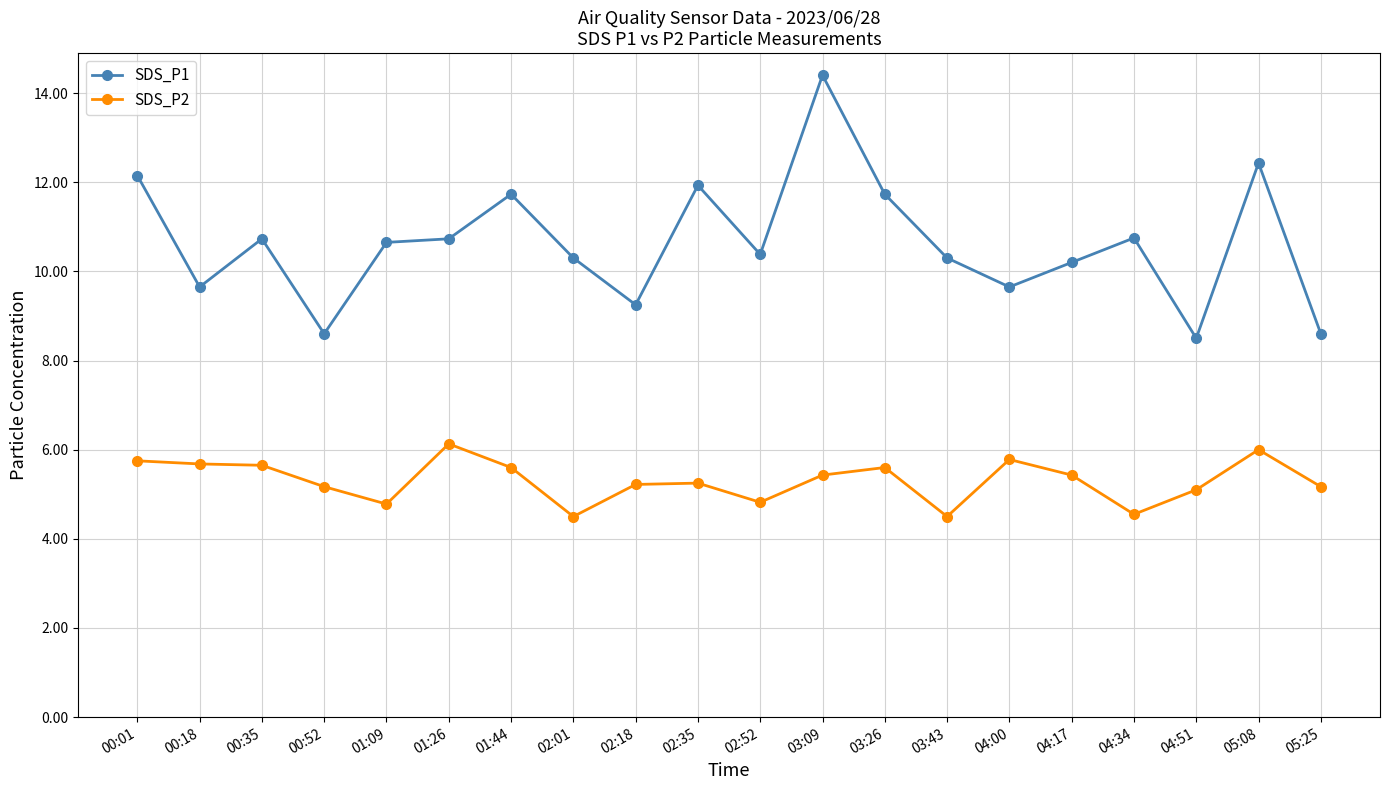

At how many categories does at least one series exceed 6?

20